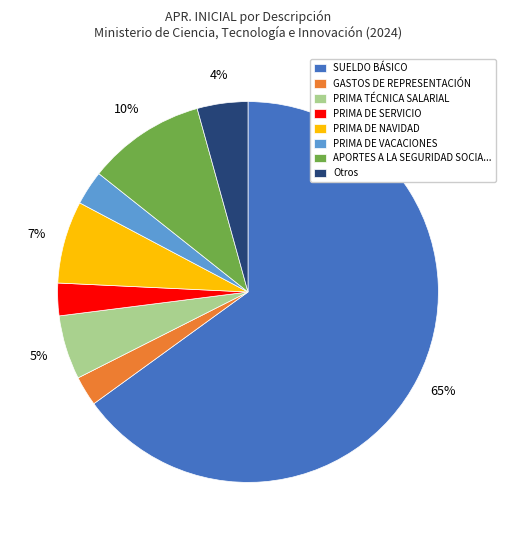

To the nearest percent, what is the average slice percentage?

12%